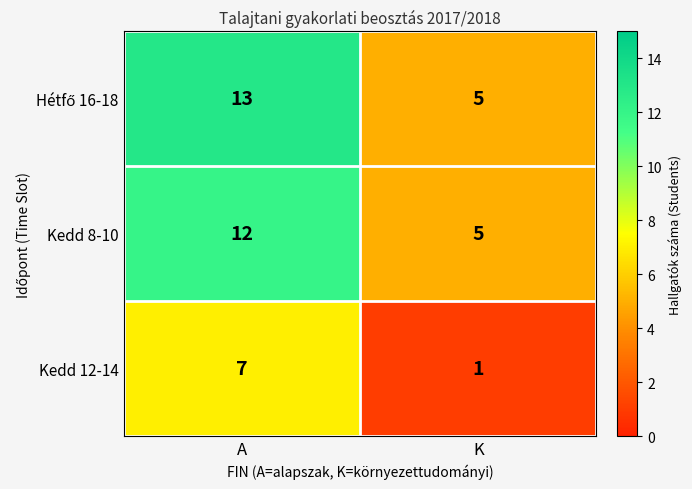

What is the sum of the Kedd 12-14 values at K and A?

8